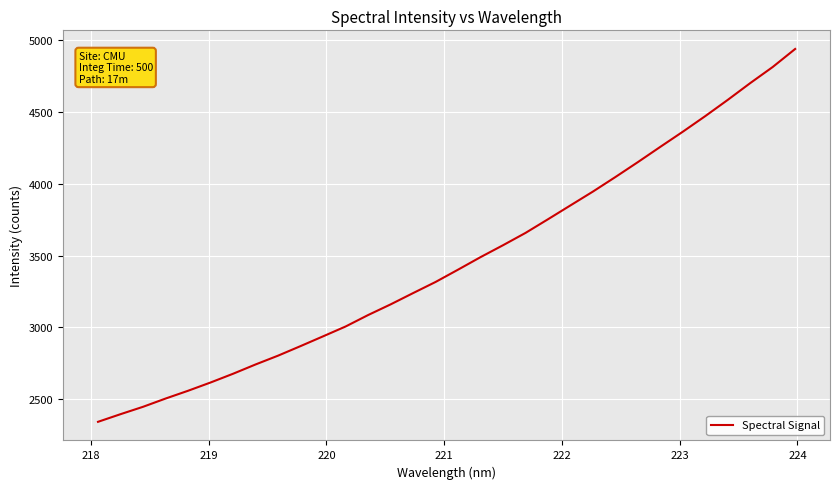

Count the number of values greater than 3401.

16